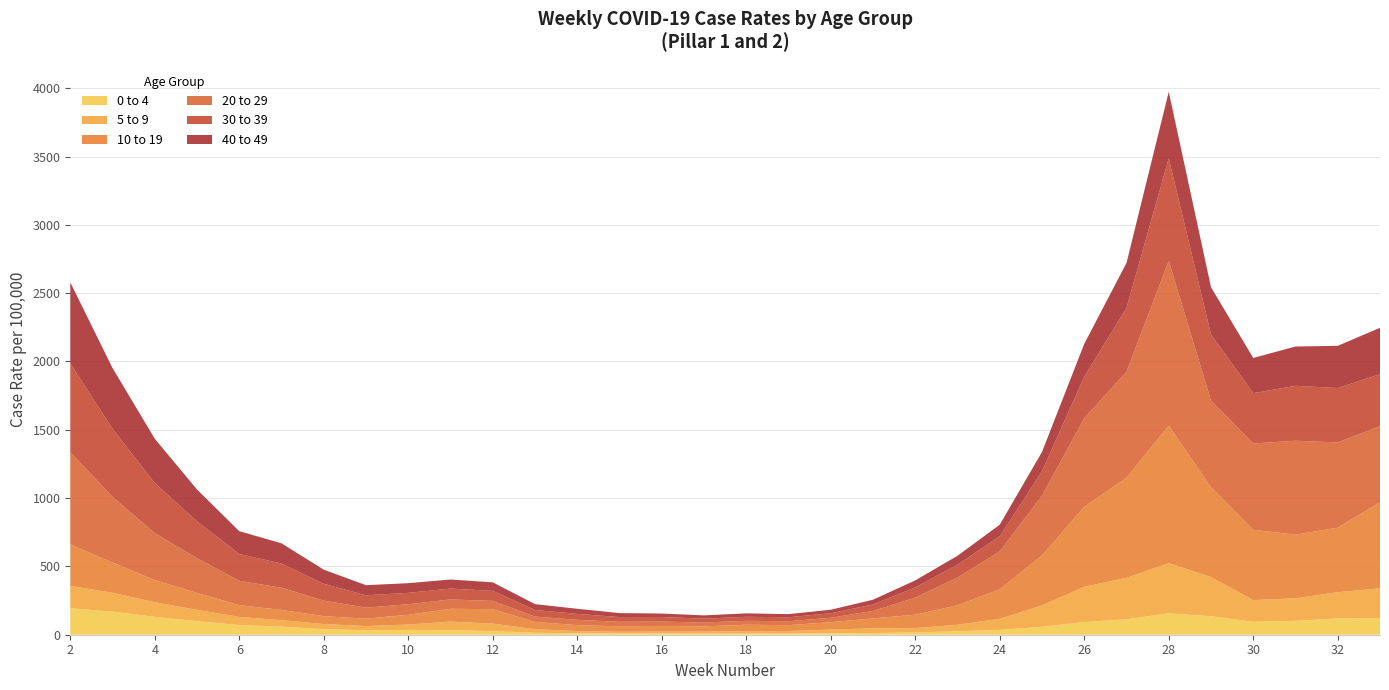

Reading right to left, what are all the values shown in this chart?

0 to 4: 33=121.3	32=119.8	31=101.8	30=94.9	29=135.6	28=156.5	27=113.0	26=92.6	25=58.3	24=35.1	23=25.2	22=16.5	21=12.5	20=11.0	19=7.9	18=8.2	17=7.3	16=8.6	15=8.2	14=10.0	13=14.0	12=26.1	11=33.0	10=35.1	9=32.3	8=41.4	7=58.8	6=70.6	5=99.1	4=131.0	3=168.5	2=194.1
5 to 9: 33=218.1	32=191.6	31=164.7	30=158.9	29=286.2	28=367.4	27=303.8	26=258.4	25=156.2	24=81.4	23=47.8	22=32.0	21=34.7	20=26.5	19=19.2	18=18.1	17=15.7	16=14.1	15=13.2	14=16.7	13=26.6	12=55.4	11=63.0	10=39.4	9=31.2	8=37.0	7=47.7	6=59.5	5=83.0	4=106.8	3=138.7	2=163.4
10 to 19: 33=630.5	32=472.1	31=466.1	30=514.3	29=657.6	28=1006.0	27=732.6	26=585.9	25=365.4	24=215.9	23=142.5	22=98.1	21=72.3	20=54.4	19=42.9	18=46.6	17=38.4	16=41.3	15=40.0	14=43.4	13=53.1	12=105.3	11=94.0	10=71.4	9=54.1	8=57.3	7=75.0	6=86.3	5=123.7	4=162.2	3=221.1	2=303.3
20 to 29: 33=556.9	32=624.1	31=687.2	30=631.5	29=634.5	28=1206.2	27=775.5	26=647.6	25=437.9	24=277.2	23=202.8	22=125.3	21=54.6	20=32.1	19=28.4	18=28.8	17=28.1	16=32.1	15=33.3	14=38.9	13=38.9	12=60.9	11=68.2	10=77.2	9=80.4	8=114.1	7=161.9	6=178.2	5=254.2	4=343.3	3=480.9	2=675.1
30 to 39: 33=380.3	32=398.4	31=402.3	30=368.8	29=483.6	28=751.8	27=466.8	26=304.6	25=178.9	24=111.6	23=94.7	22=74.4	21=47.5	20=33.2	19=29.7	18=29.3	17=28.4	16=33.7	15=34.6	14=43.6	13=48.5	12=73.4	11=79.5	10=83.5	9=90.6	8=122.7	7=177.2	6=196.5	5=270.3	4=366.8	3=498.7	2=649.1
40 to 49: 33=339.5	32=308.6	31=287.7	30=257.4	29=345.5	28=485.9	27=329.8	26=240.0	25=141.2	24=84.3	23=64.9	22=51.5	21=34.6	20=25.6	19=22.6	18=25.1	17=23.7	16=25.2	15=29.0	14=37.2	13=42.8	12=62.4	11=66.3	10=70.7	9=74.0	8=103.6	7=148.4	6=166.7	5=232.5	4=324.2	3=443.9	2=594.1